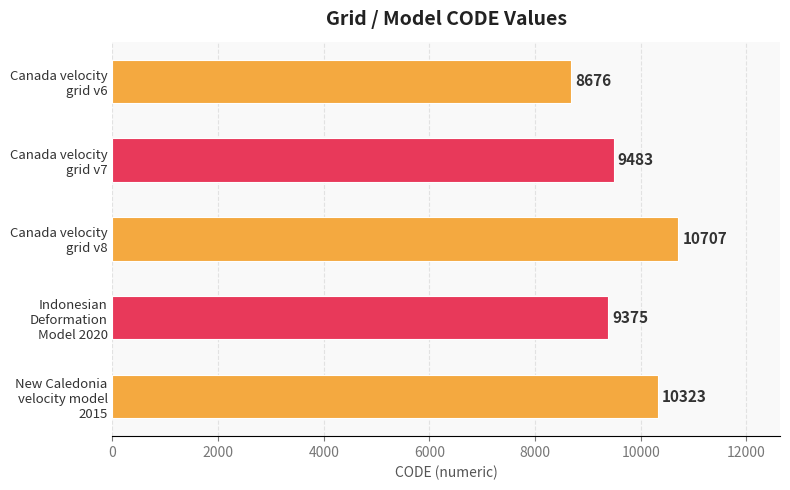

What is the sum of all values?

48564